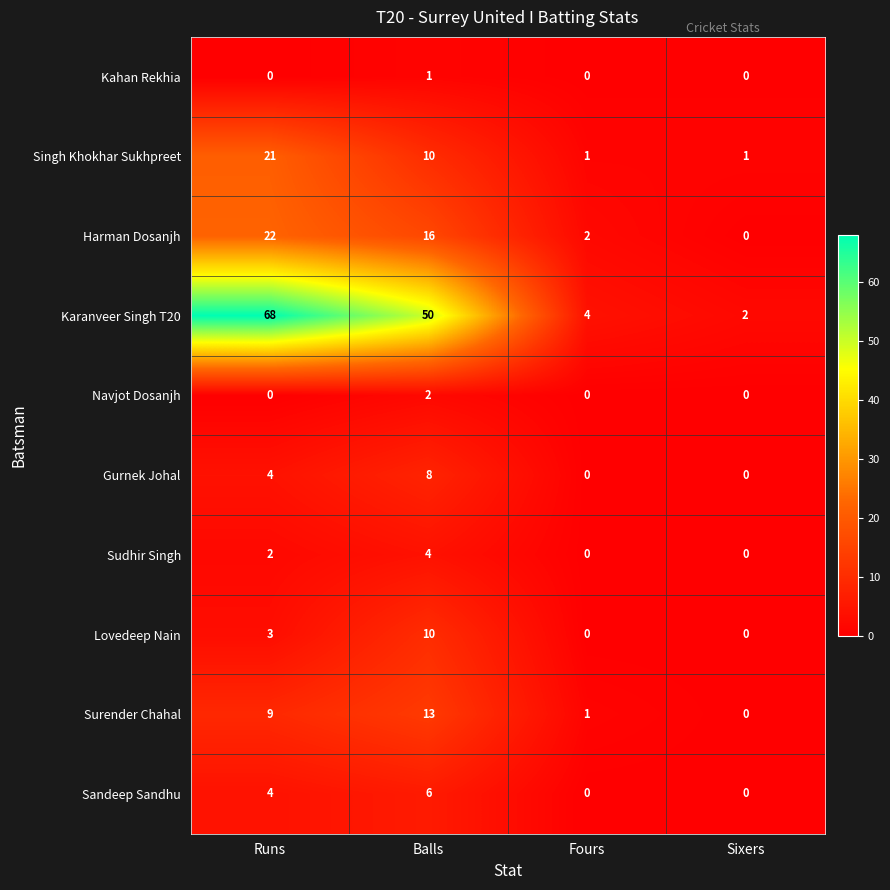

Which series has the largest total across all categories?

Karanveer Singh T20